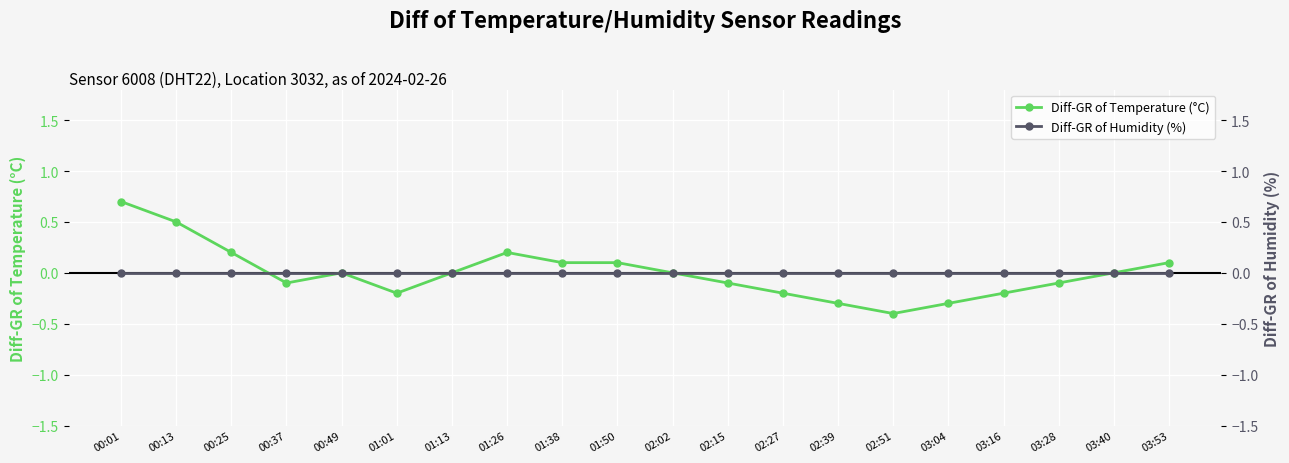

Rank the series at 03:53 from highest to lowest value.

Diff-GR of Temperature (°C), Diff-GR of Humidity (%)